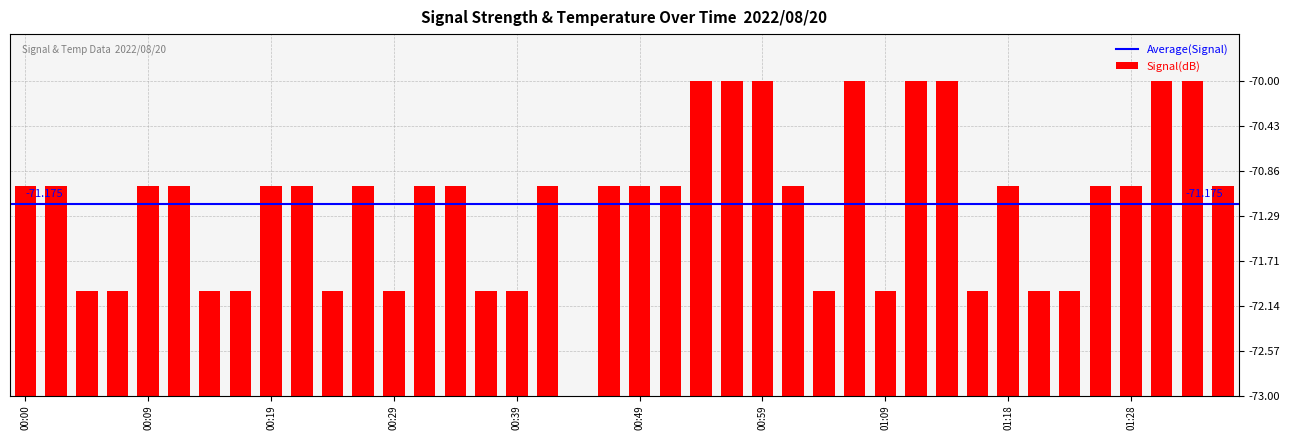

What is the label of the 3rd bar from the left?

00:05